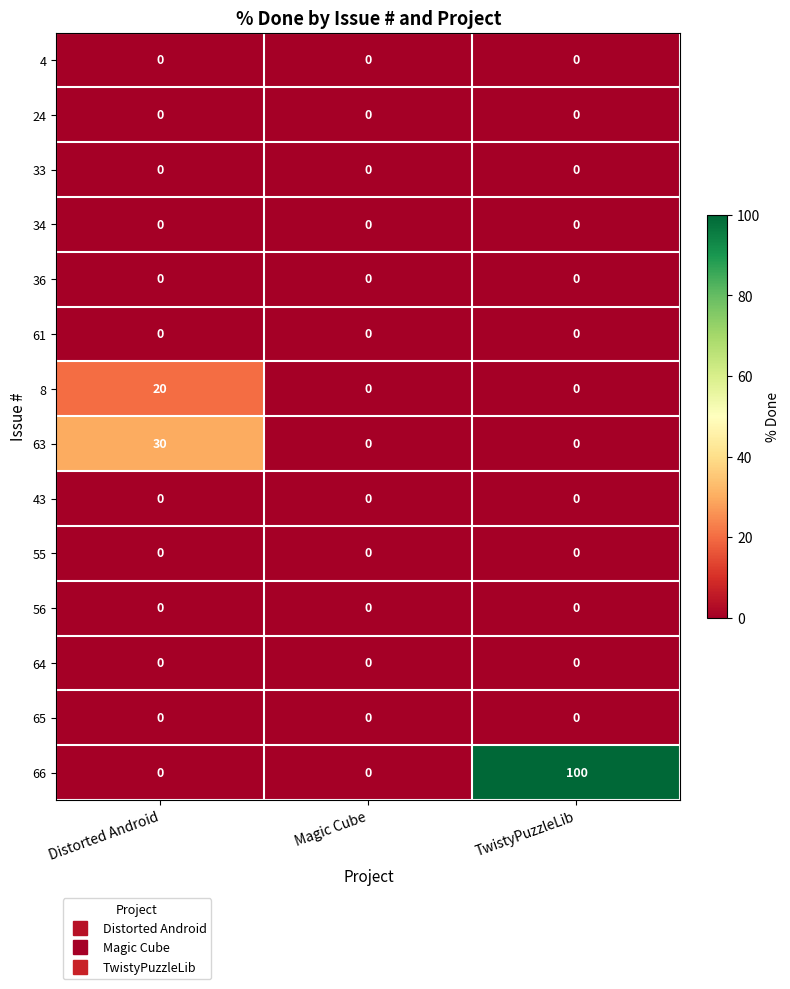

What is the total value across all series at TwistyPuzzleLib?

100